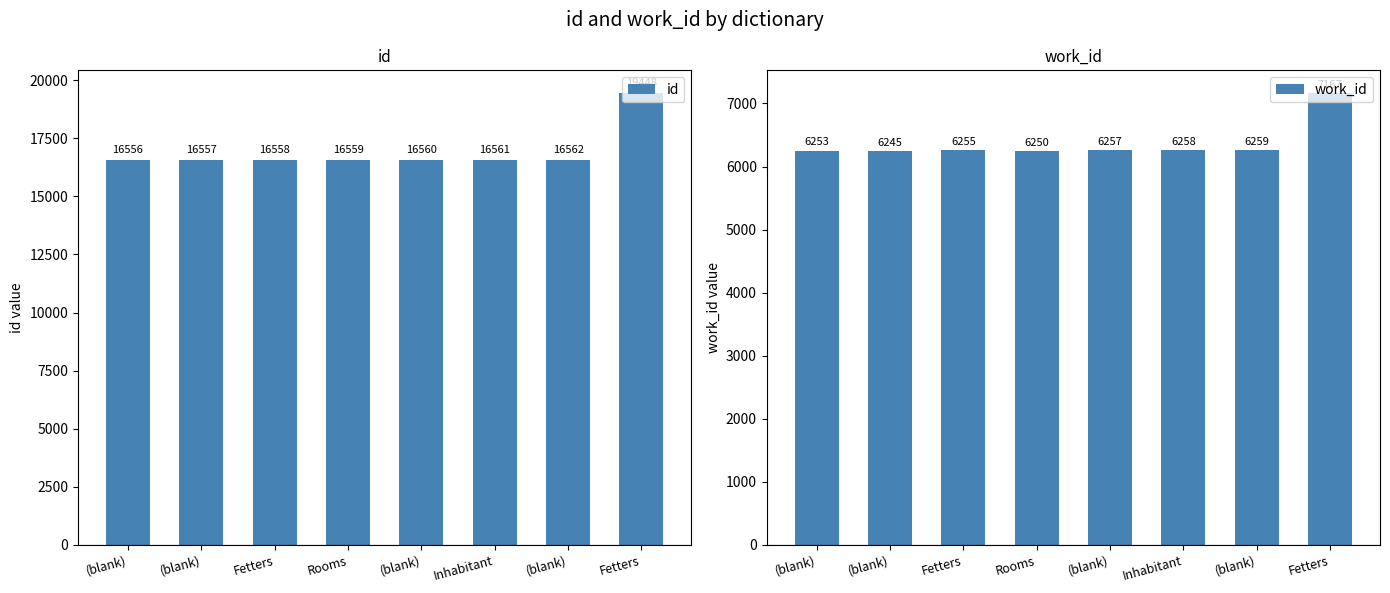

List the series in order of their peak value, lowest first.

work_id, id